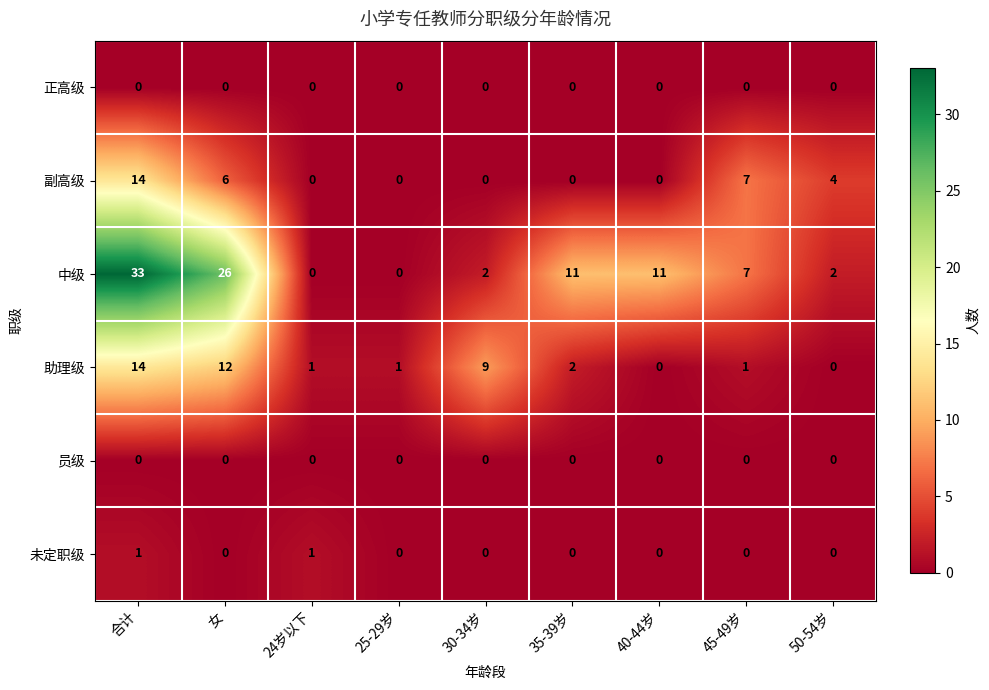

Which series has the widest spread of values?

中级